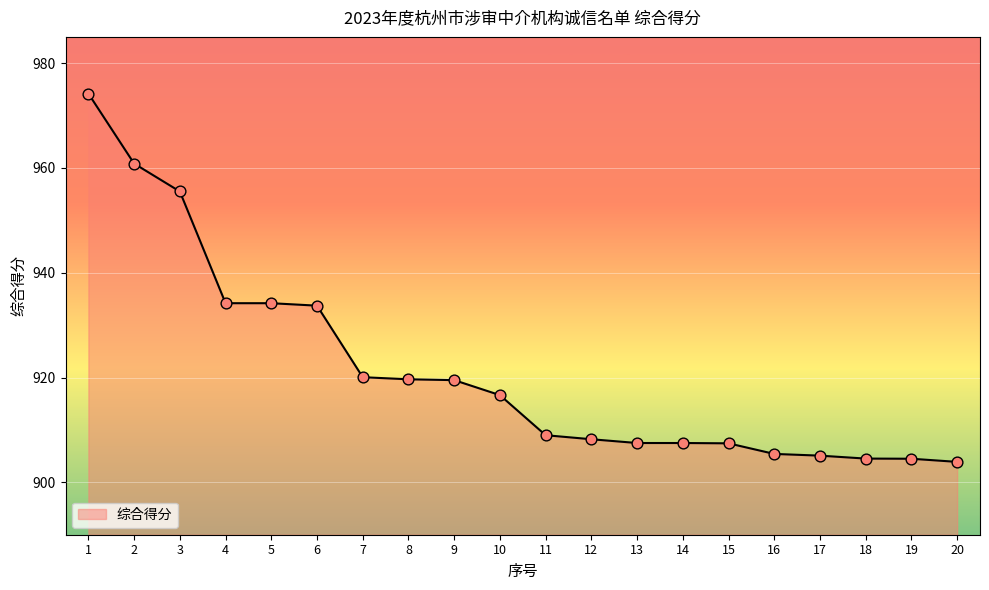

What is the ratio of the value at 14 to the value at 19?

1.0